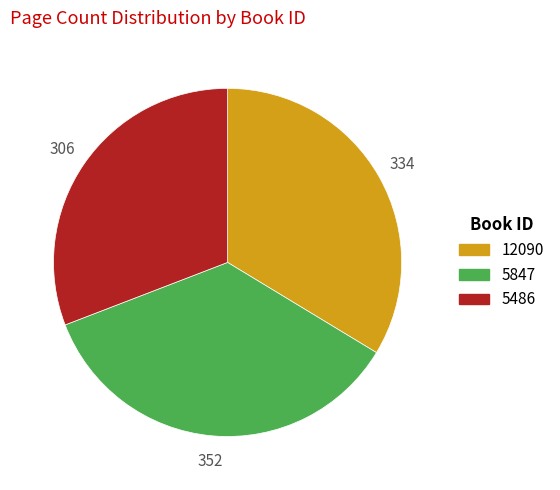

Do 12090 and 5486 together represent more than half of the pie?

Yes